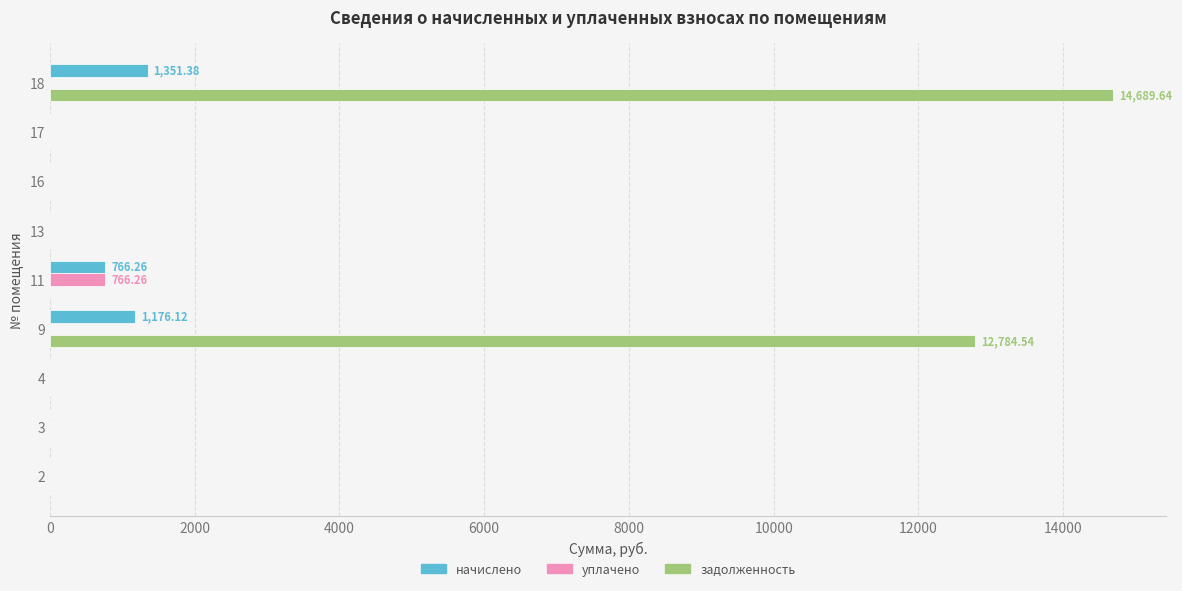

What is the sum of all начислено values?

3293.8